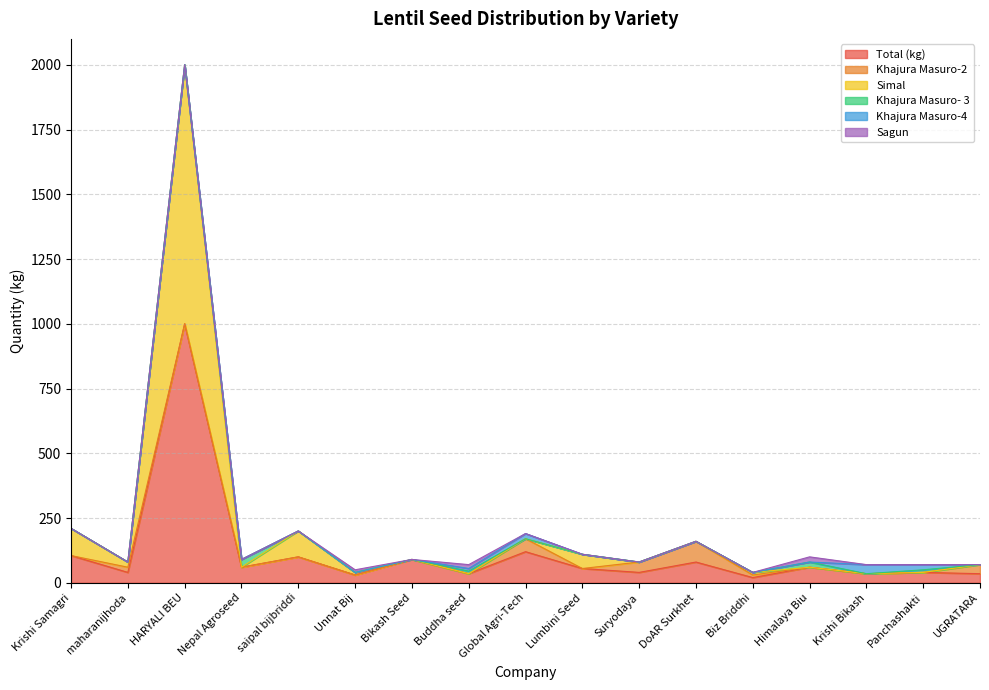

True or false: Sagun and Khajura Masuro- 3 cross at least once.

False